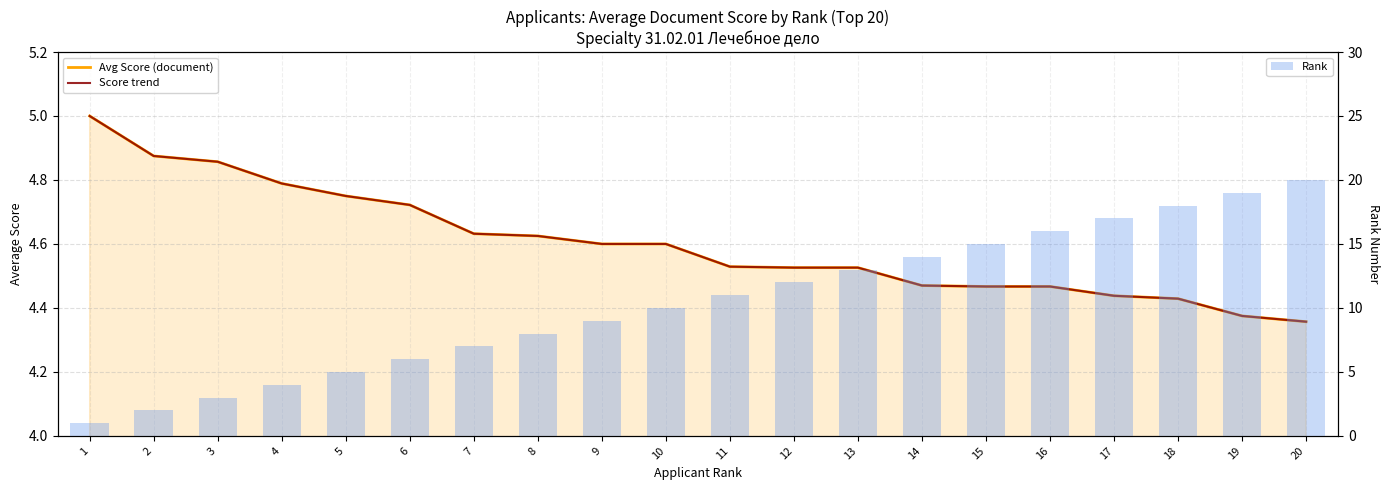

Reading right to left, list all the values displayed in this chart.

Avg Score (document): 4.4	4.4	4.4	4.4	4.5	4.5	4.5	4.5	4.5	4.5	4.6	4.6	4.6	4.6	4.7	4.8	4.8	4.9	4.9	5.0
Score trend: 4.4	4.4	4.4	4.4	4.5	4.5	4.5	4.5	4.5	4.5	4.6	4.6	4.6	4.6	4.7	4.8	4.8	4.9	4.9	5.0
Rank: 20.0	19.0	18.0	17.0	16.0	15.0	14.0	13.0	12.0	11.0	10.0	9.0	8.0	7.0	6.0	5.0	4.0	3.0	2.0	1.0